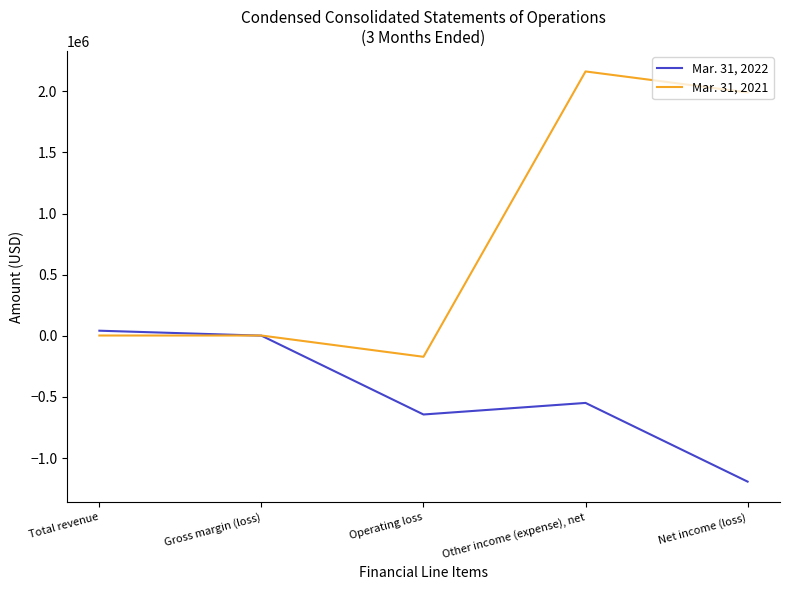

Which category has the highest value in the Mar. 31, 2022 series?

Total revenue